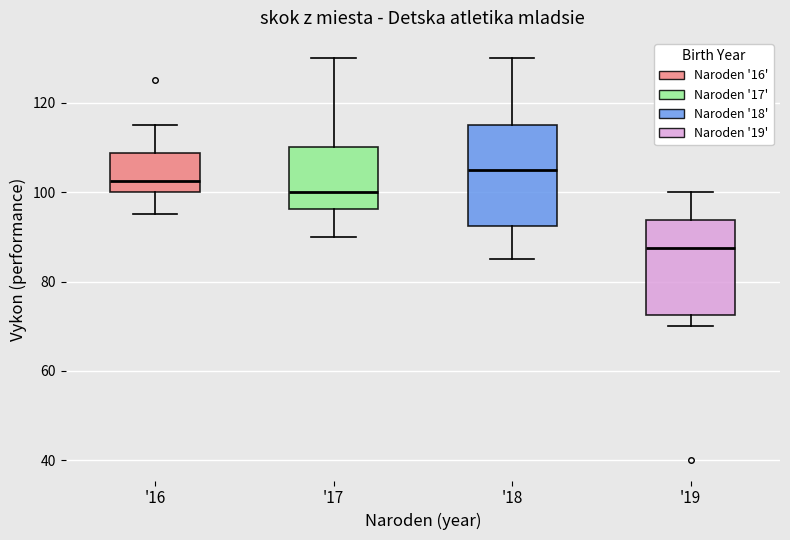

Reading left to right, transcribe this box plot: for each box, give where its median line is, the range the box spans, and where its two whiskers end, as read against the y-axis. The values are not printed on the chart, so give them approximately, as read against the axis.

'16: median 102, box 100 to 108, whiskers 96 to 116
'17: median 100, box 96 to 110, whiskers 90 to 130
'18: median 106, box 92 to 116, whiskers 86 to 130
'19: median 88, box 72 to 94, whiskers 70 to 100